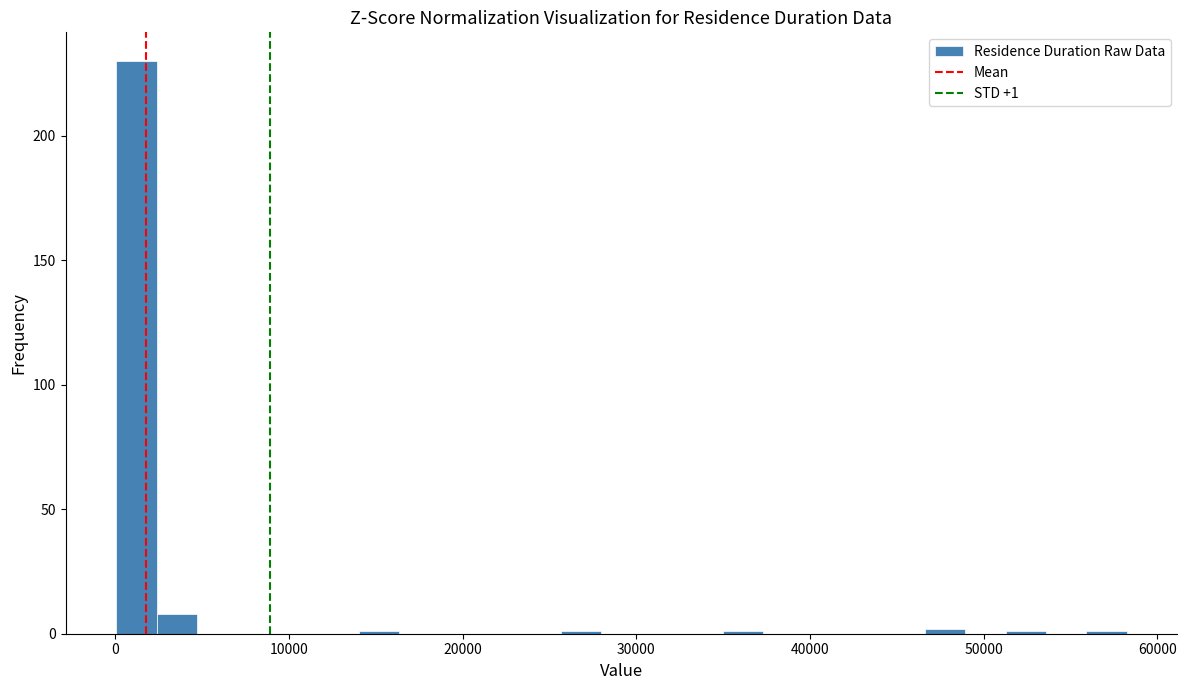

Read against the x-axis, roughly where is the centre of the tallest bar?

1000